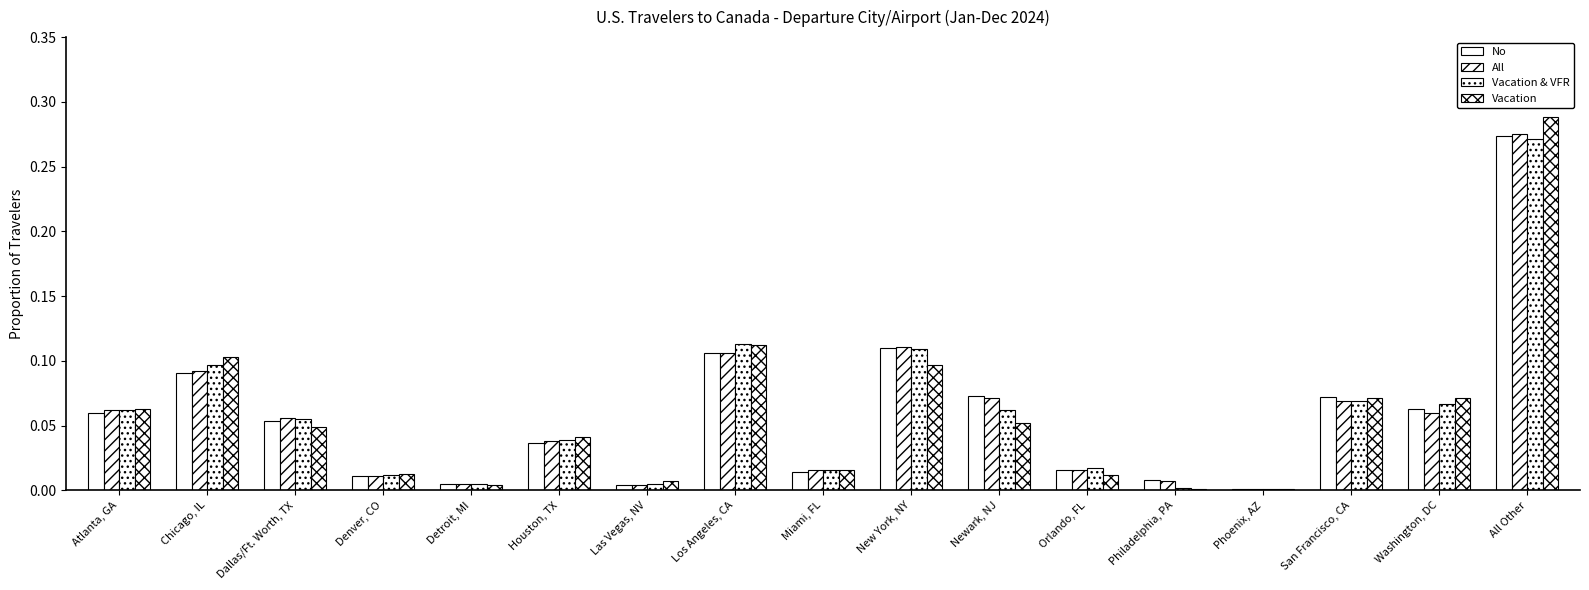

The Vacation & VFR series shows 0.1 at Washington, DC. True or false?

False